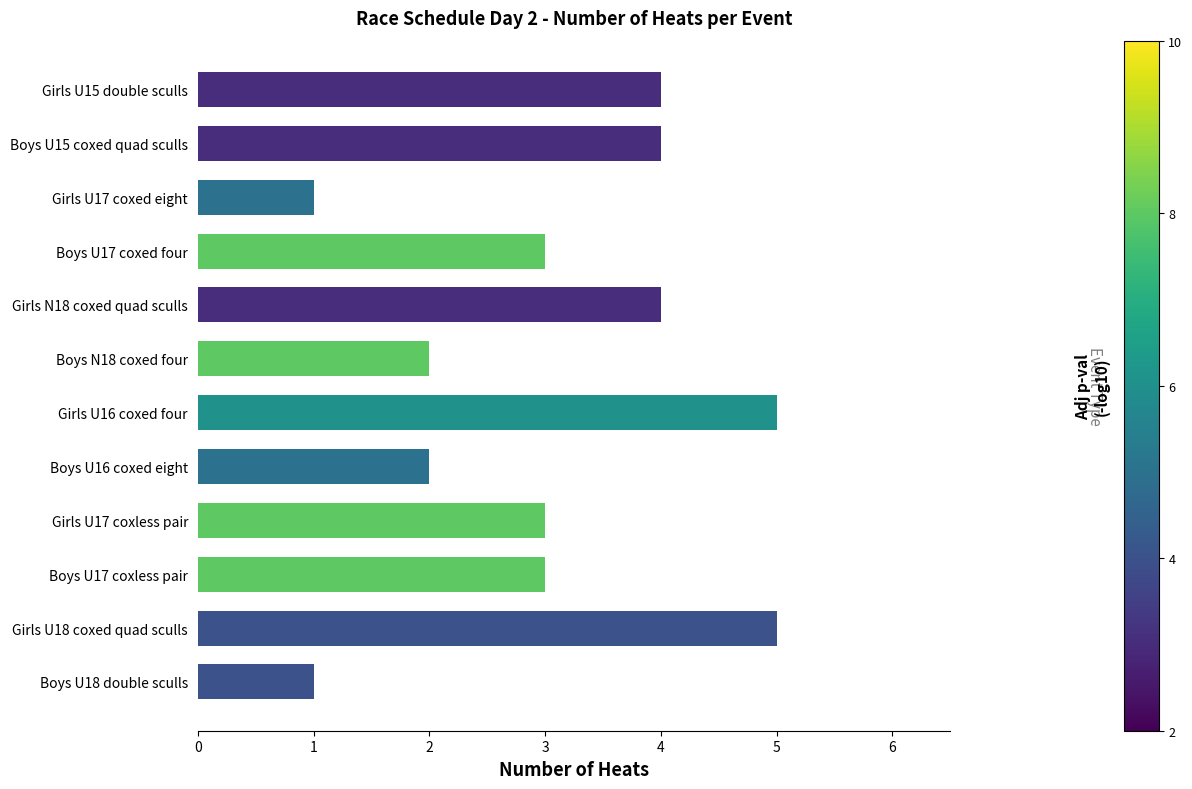

What is the difference between the maximum and minimum values?

4